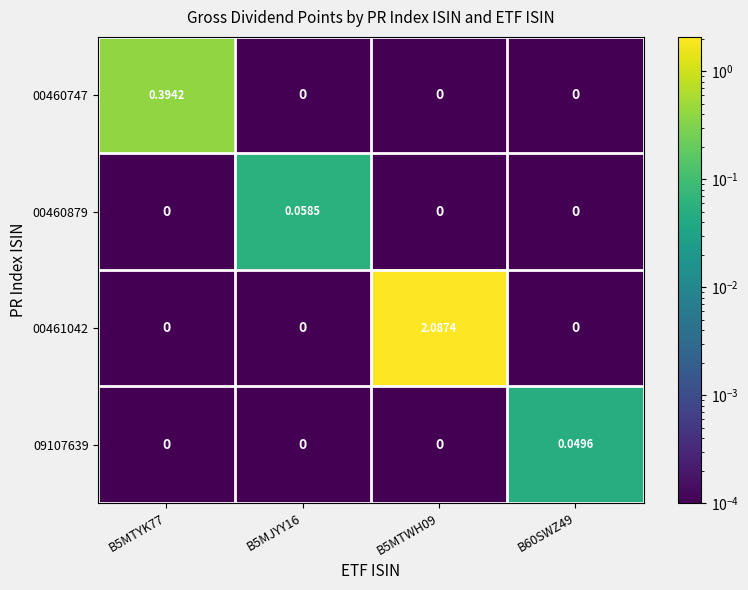

Reading left to right, what are all the values shown in this chart?

00460747: B5MTYK77=0.4	B5MJYY16=0.0	B5MTWH09=0.0	B60SWZ49=0.0
00460879: B5MTYK77=0.0	B5MJYY16=0.1	B5MTWH09=0.0	B60SWZ49=0.0
00461042: B5MTYK77=0.0	B5MJYY16=0.0	B5MTWH09=2.1	B60SWZ49=0.0
09107639: B5MTYK77=0.0	B5MJYY16=0.0	B5MTWH09=0.0	B60SWZ49=0.0